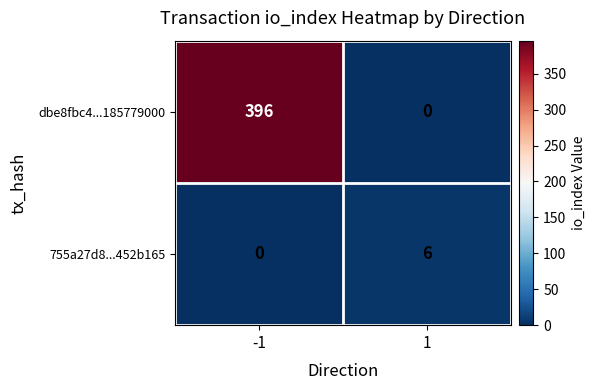

The value of dbe8fbc4...185779000 at 1 is 0. True or false?

True